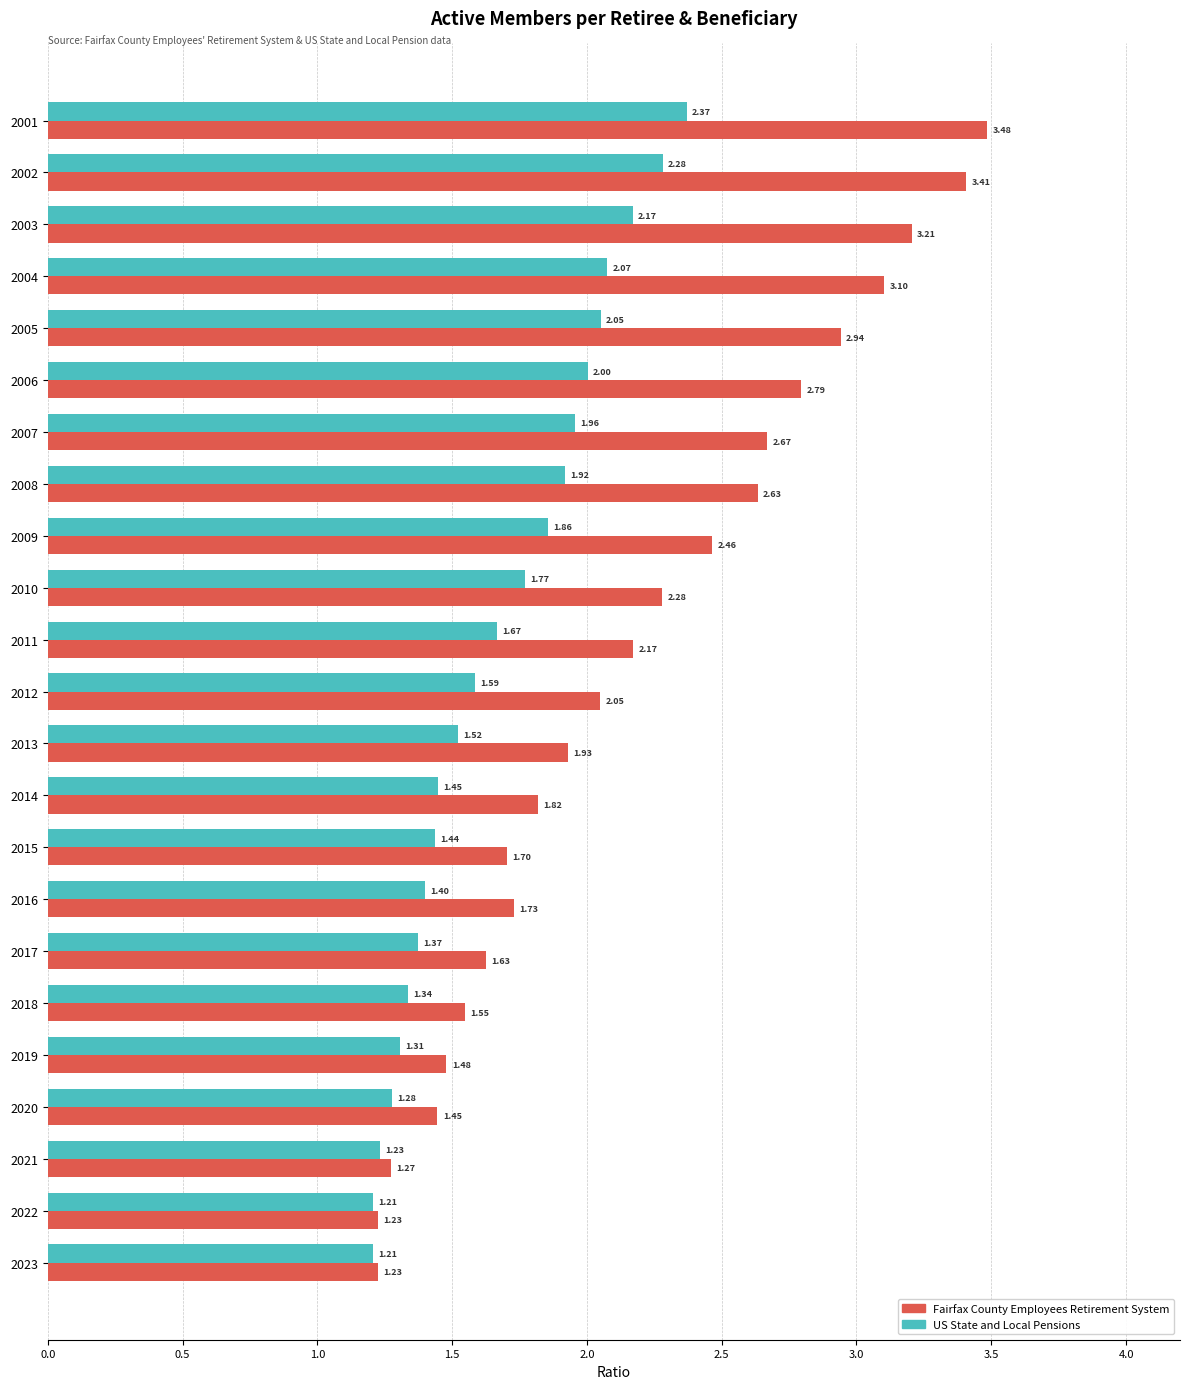

What is the difference between the Fairfax County Employees Retirement System values at 2022 and 2005?

1.7